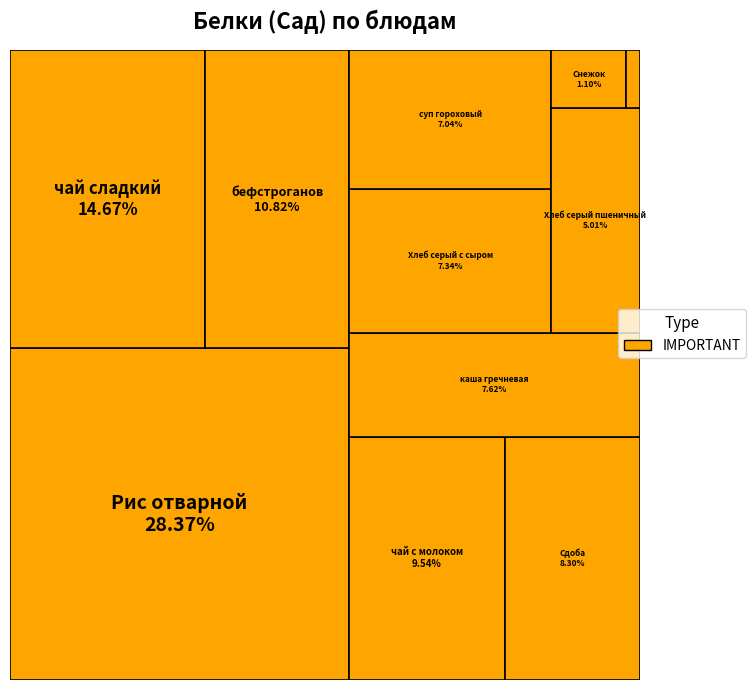

Is there any slice that represents more than half of the pie?

No